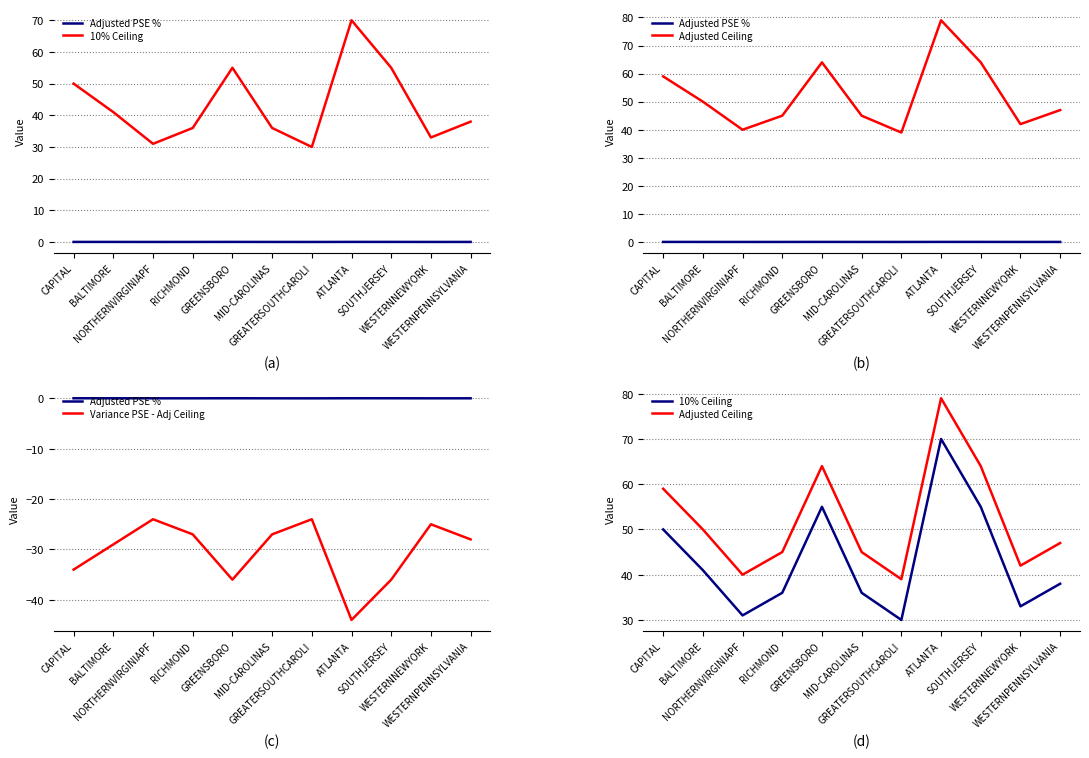

Reading left to right, what are all the values shown in this chart?

Adjusted PSE %: 0.0	0.0	0.0	0.0	0.0	0.0	0.0	0.0	0.0	0.0	0.0
10% Ceiling: 50.0	41.0	31.0	36.0	55.0	36.0	30.0	70.0	55.0	33.0	38.0
Adjusted Ceiling: 59.0	50.0	40.0	45.0	64.0	45.0	39.0	79.0	64.0	42.0	47.0
Variance PSE - Adj Ceiling: -34.0	-29.0	-24.0	-27.0	-36.0	-27.0	-24.0	-44.0	-36.0	-25.0	-28.0